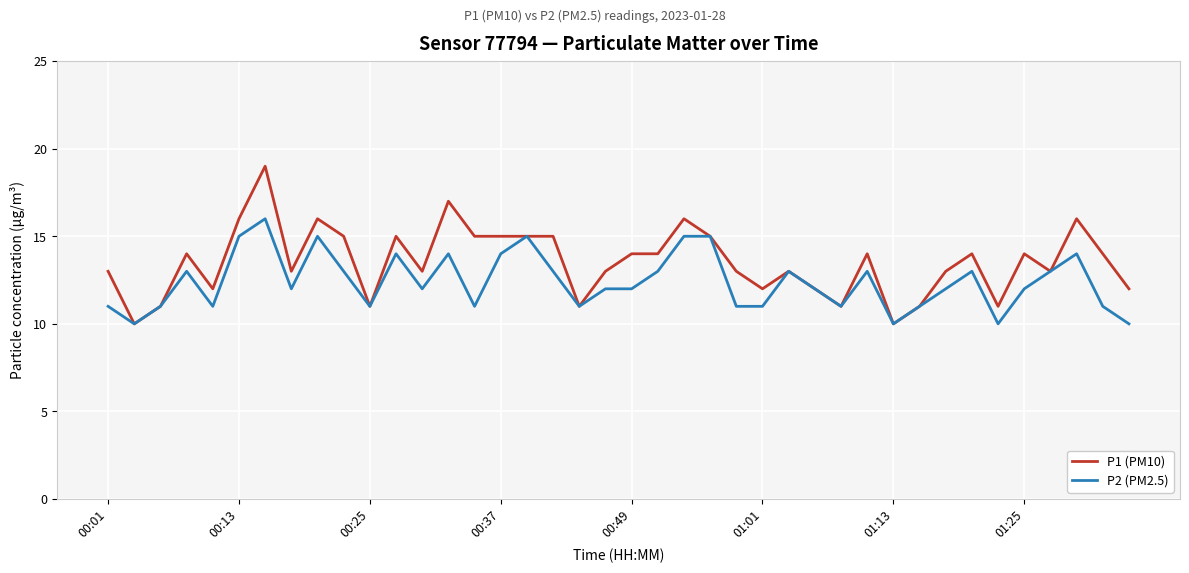

How many P1 (PM10) values are between 12 and 15?

26